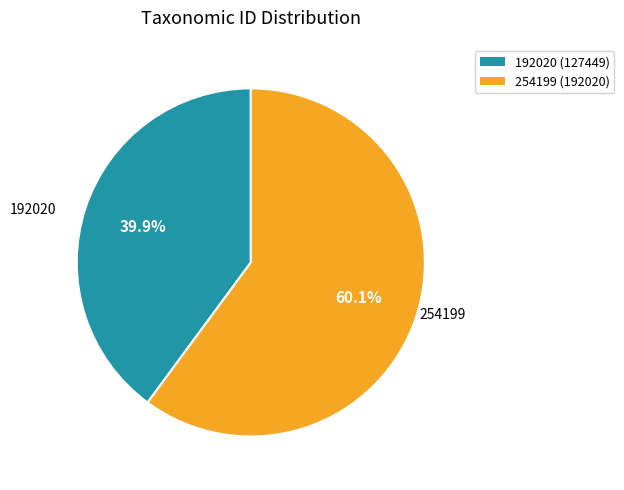

Which category has the biggest portion of the pie?

254199